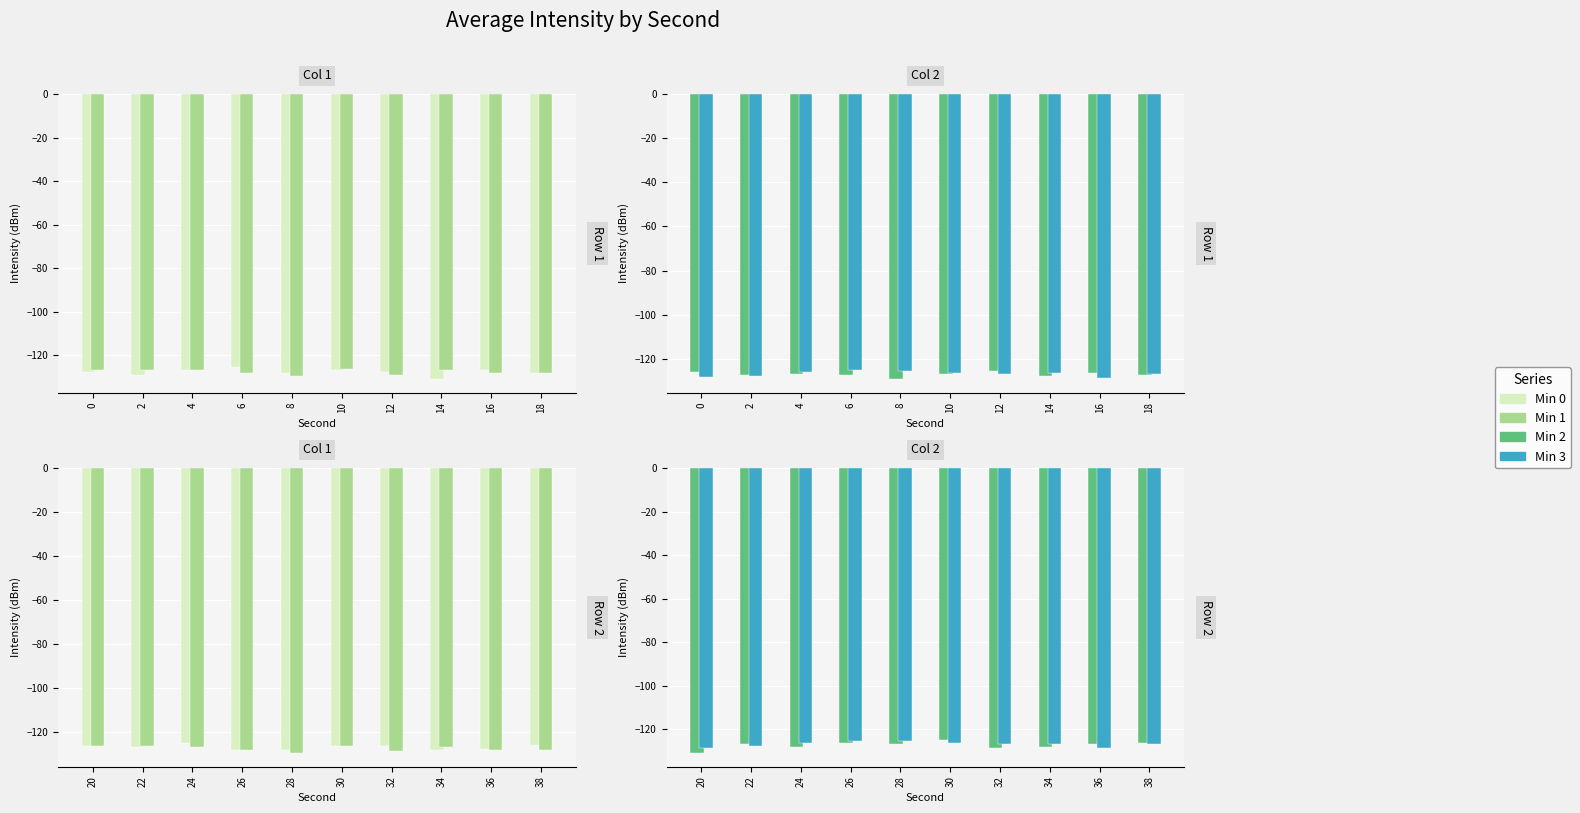

Which series has the widest spread of values?

Min 2